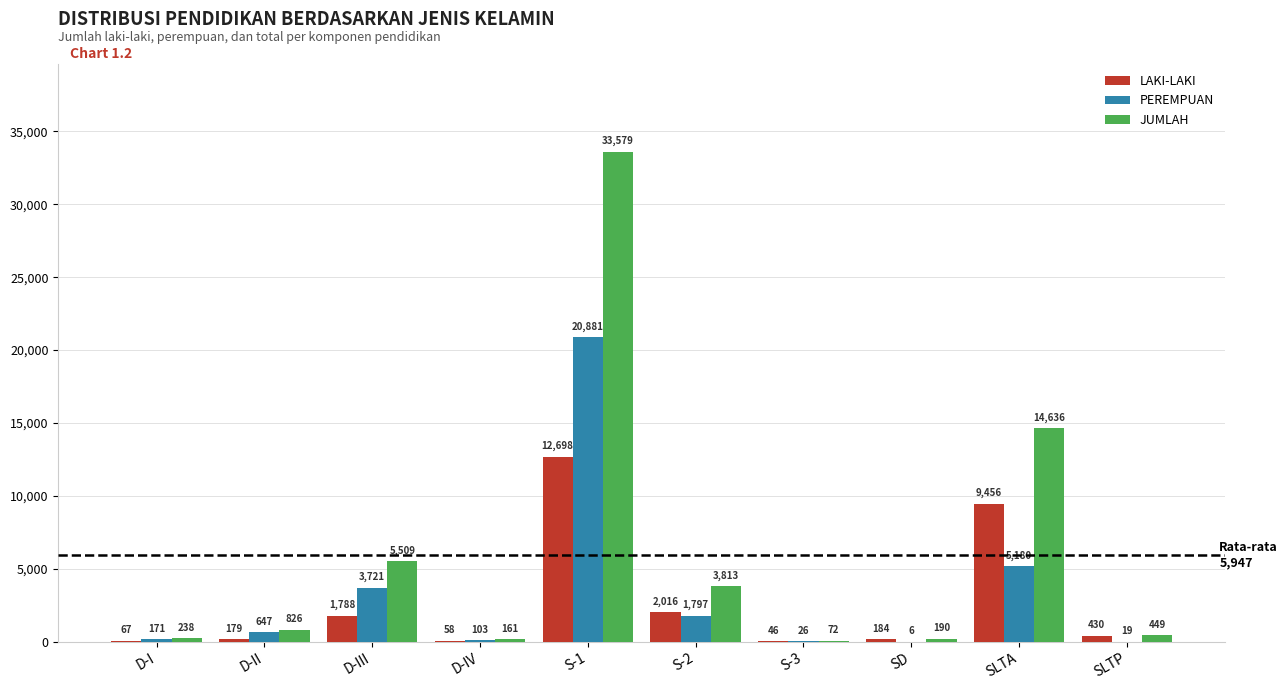

The LAKI-LAKI series shows 58 at D-IV. True or false?

True